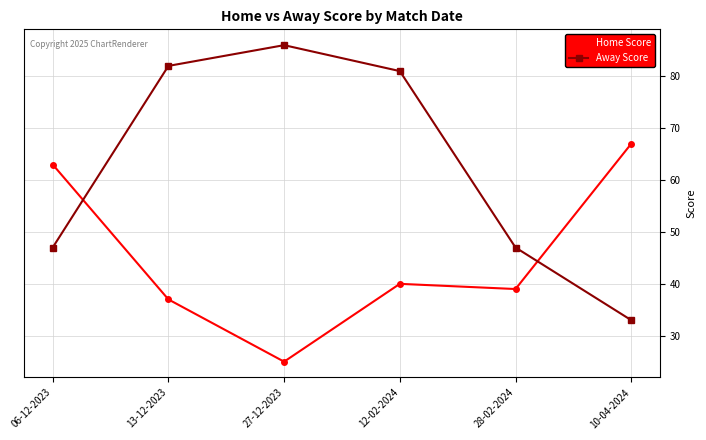

List the series in order of their peak value, lowest first.

Home Score, Away Score